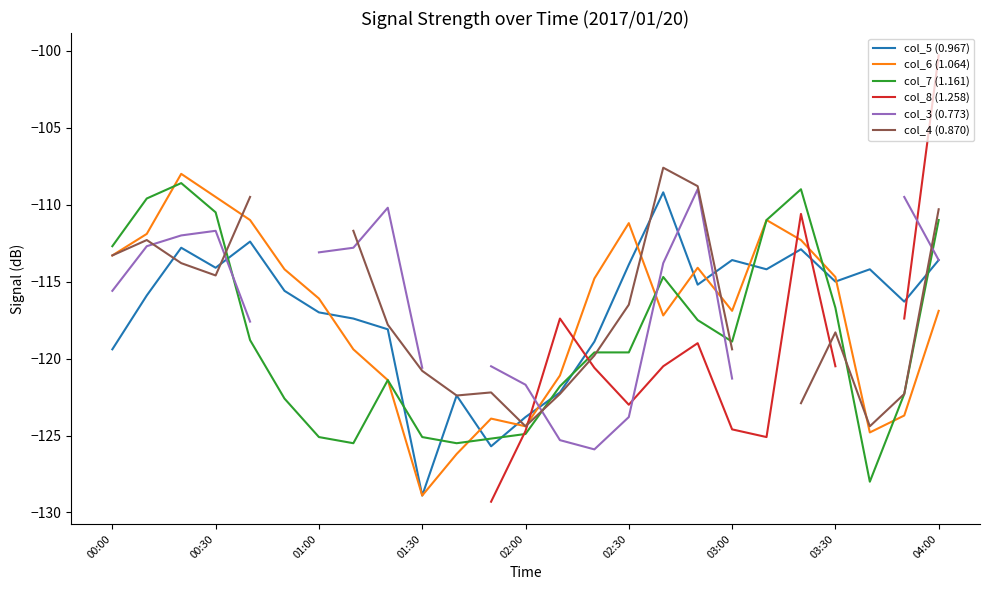

What are all the series names shown in the legend?

col_5 (0.967), col_6 (1.064), col_7 (1.161), col_8 (1.258), col_3 (0.773), col_4 (0.870)